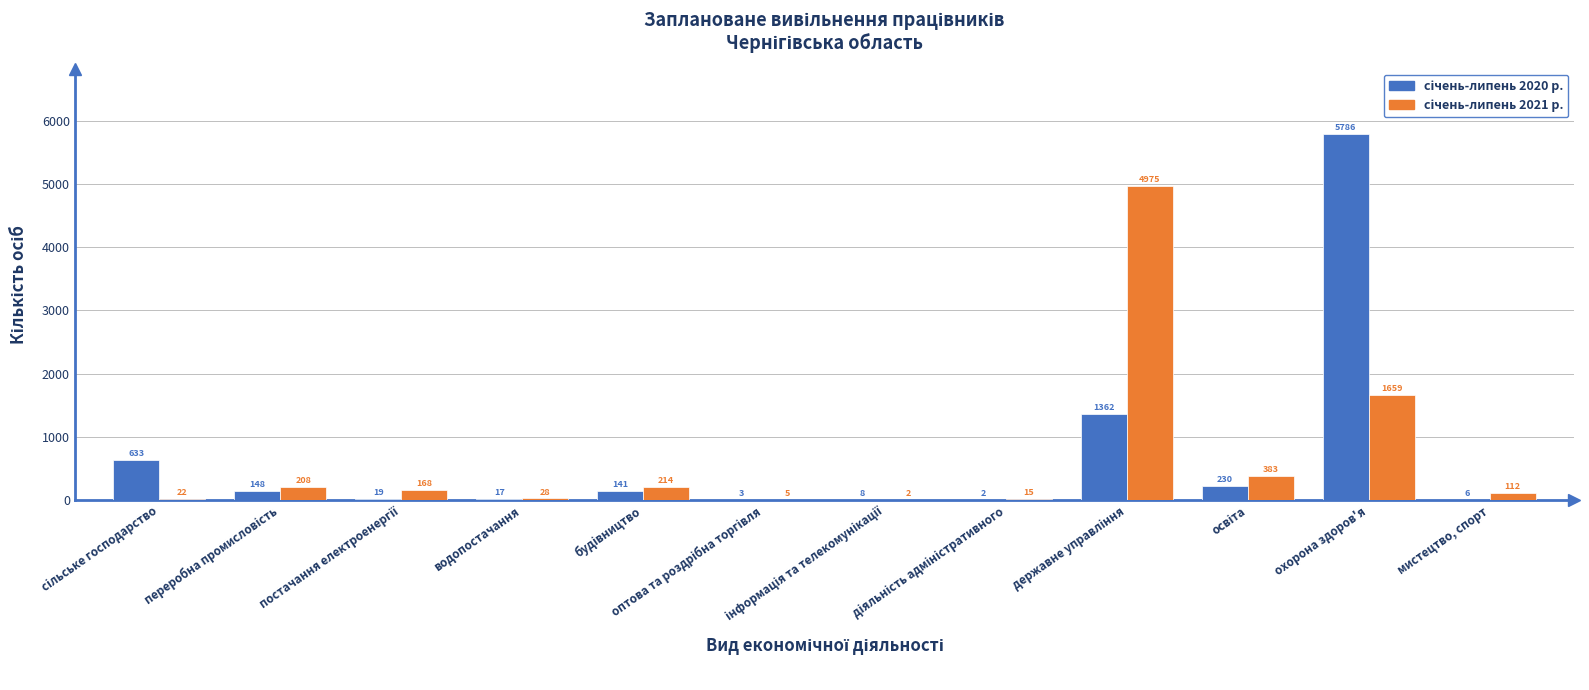

What is the greatest value displayed?

5786